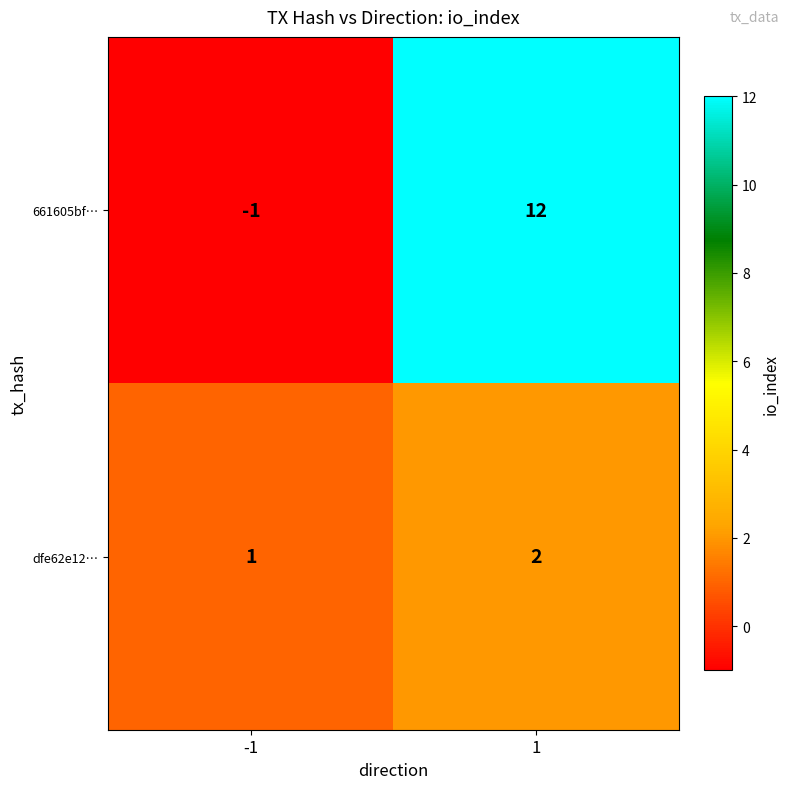

Reading left to right, extract all data points from this chart.

661605bf…: -1=-1	1=12
dfe62e12…: -1=1	1=2